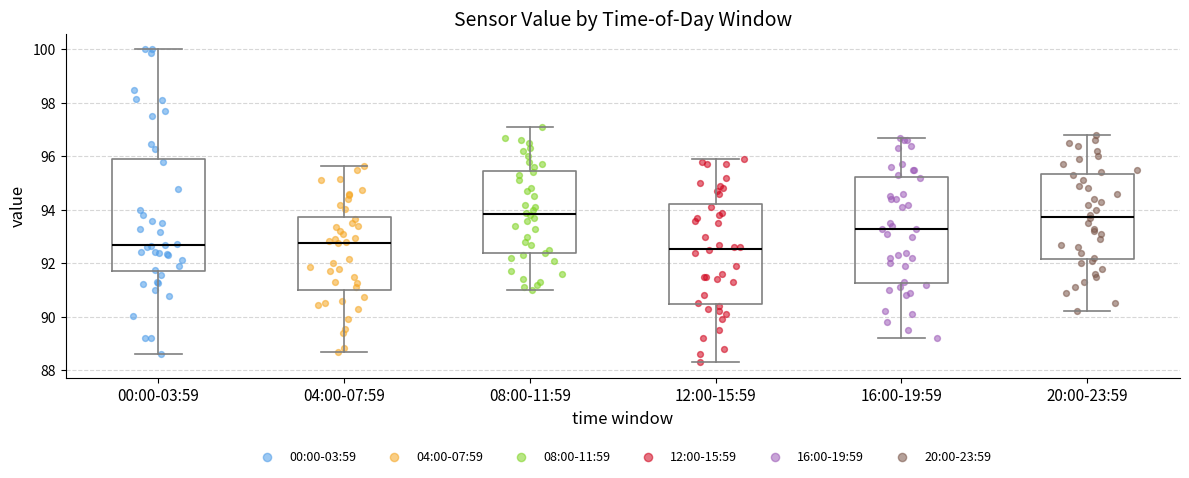

Comparing the boxes themselves (not the whiskers), which one is the tallest?

00:00-03:59